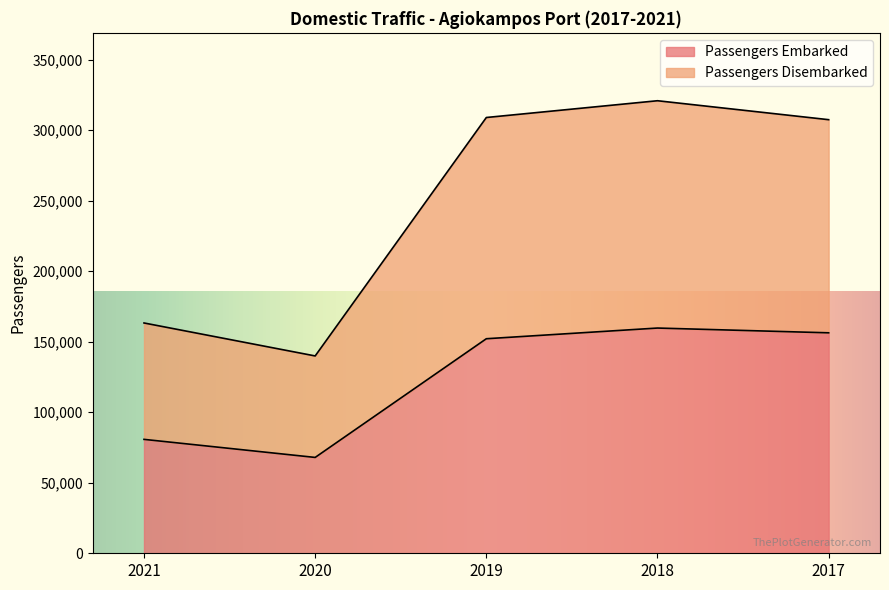

What is the sum of the Passengers Embarked values at 2017 and 2021?

237046